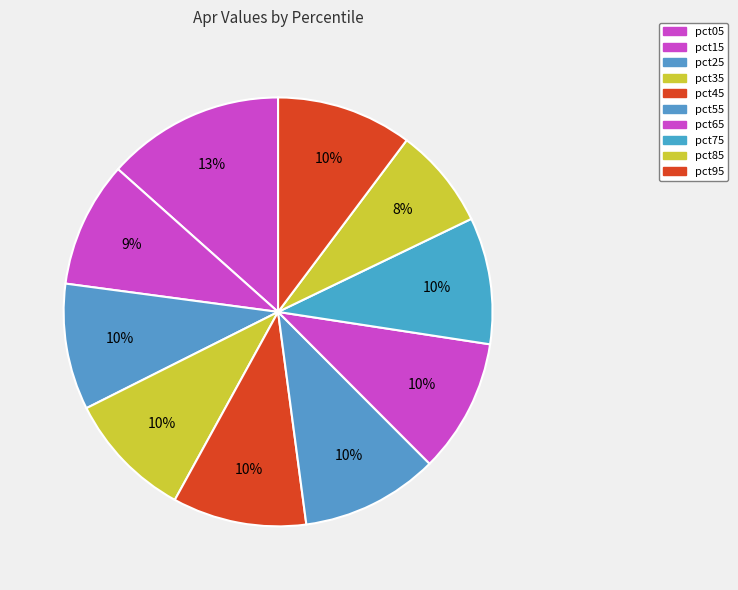

Does any single category account for the majority?

No